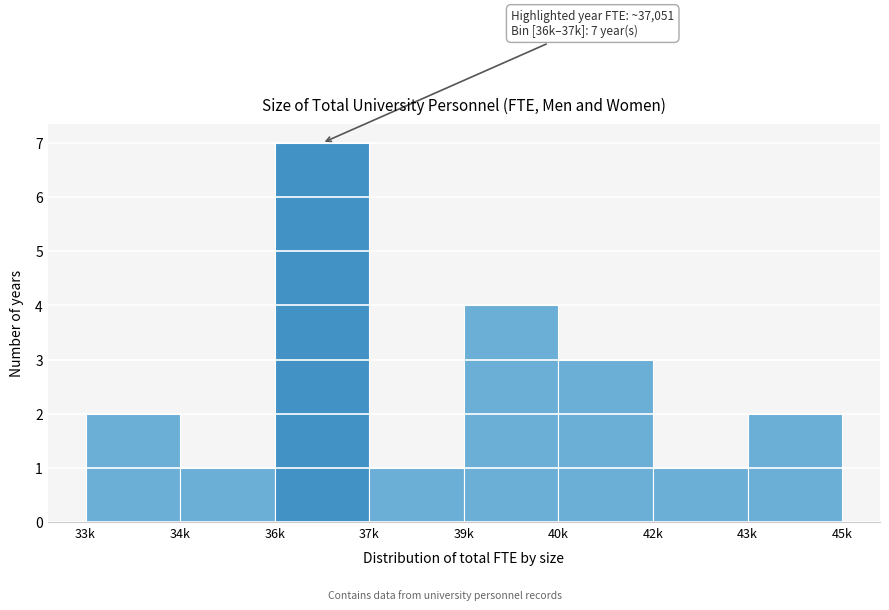

Reading left to right, what are all the values shown in this chart?

2	1	7	1	4	3	1	2